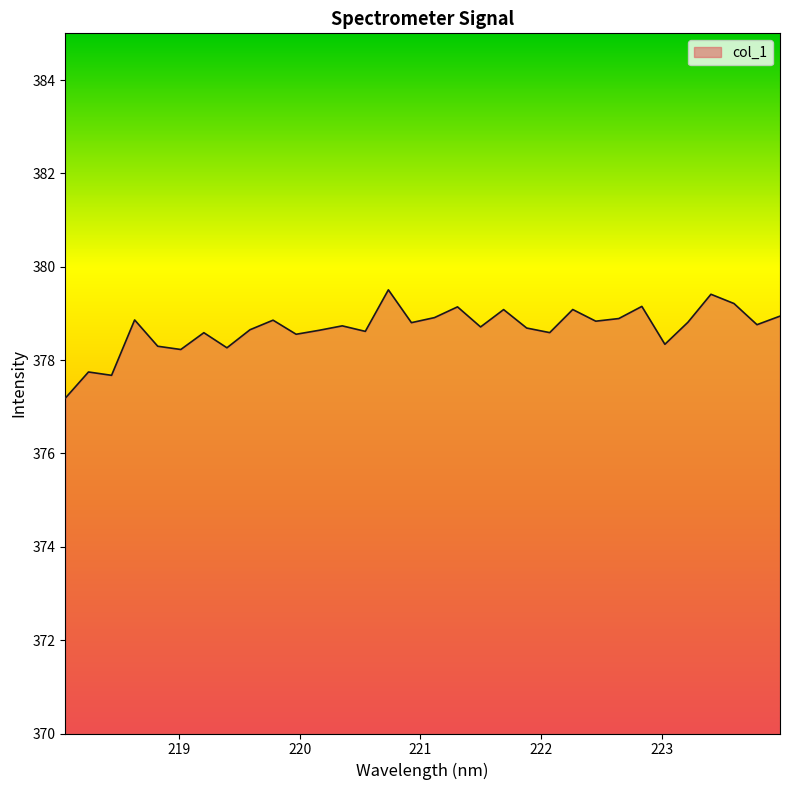

What is the minimum value shown in the chart?

377.2